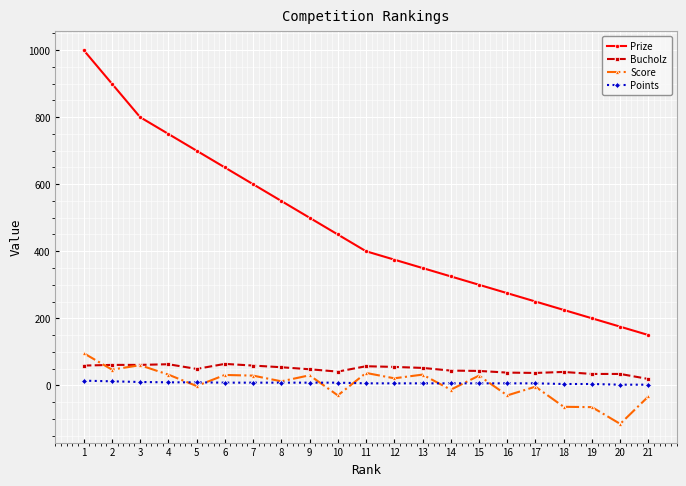

What is the value of the Bucholz point at the 14th from the left?

44